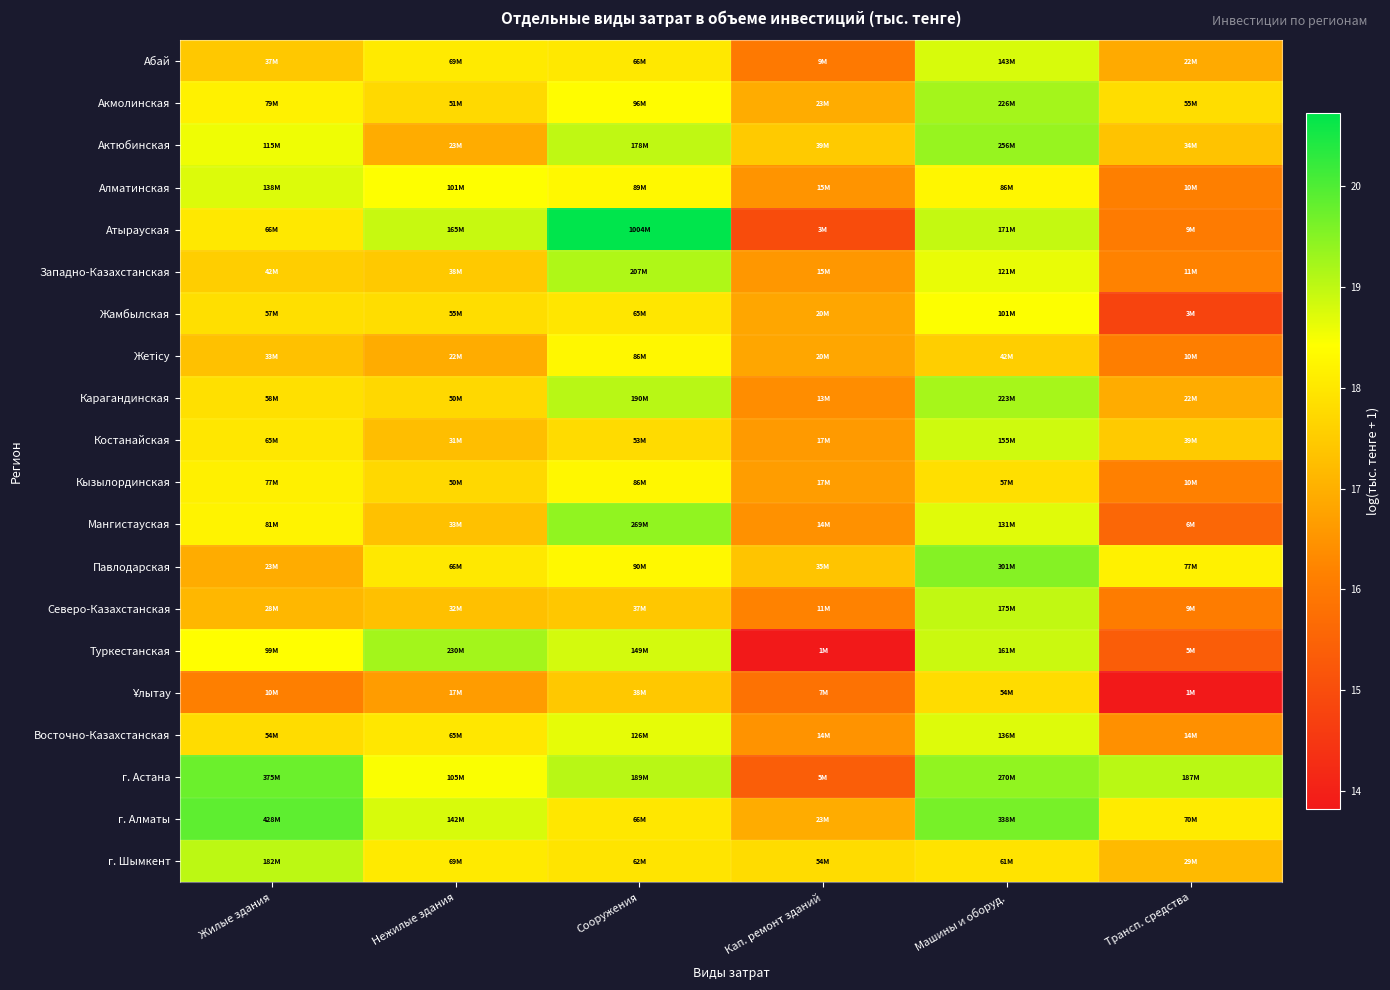

How many distinct data groups are displayed?

20